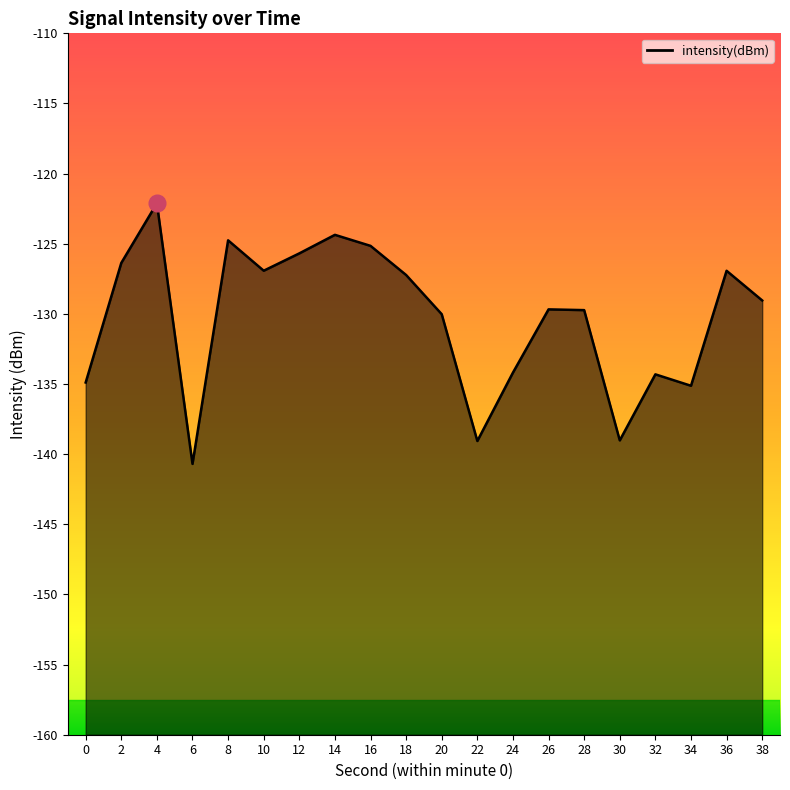

How many lines are shown in the chart?

1